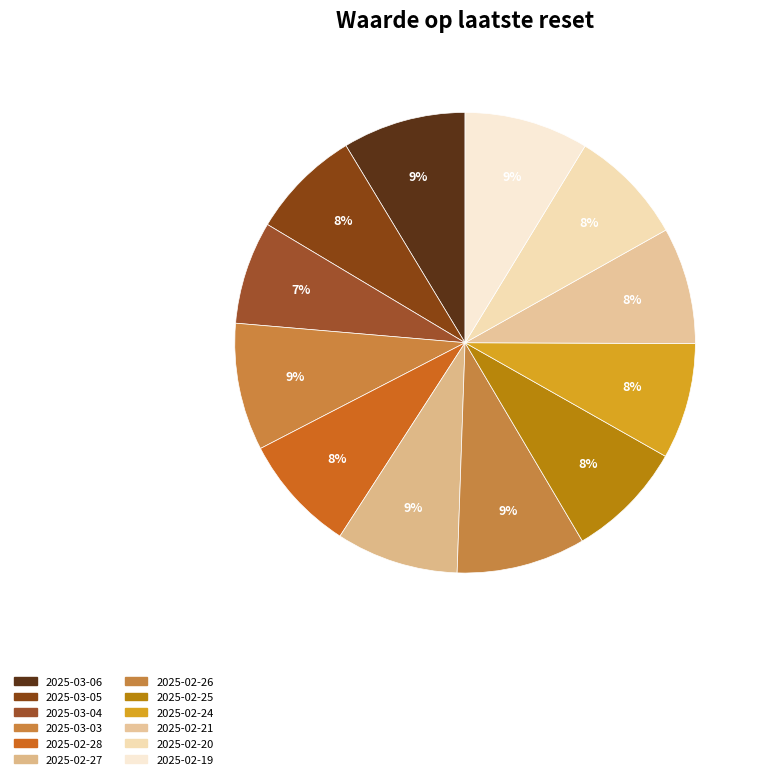

To the nearest percent, what percentage of the pie is 2025-03-04?

7%